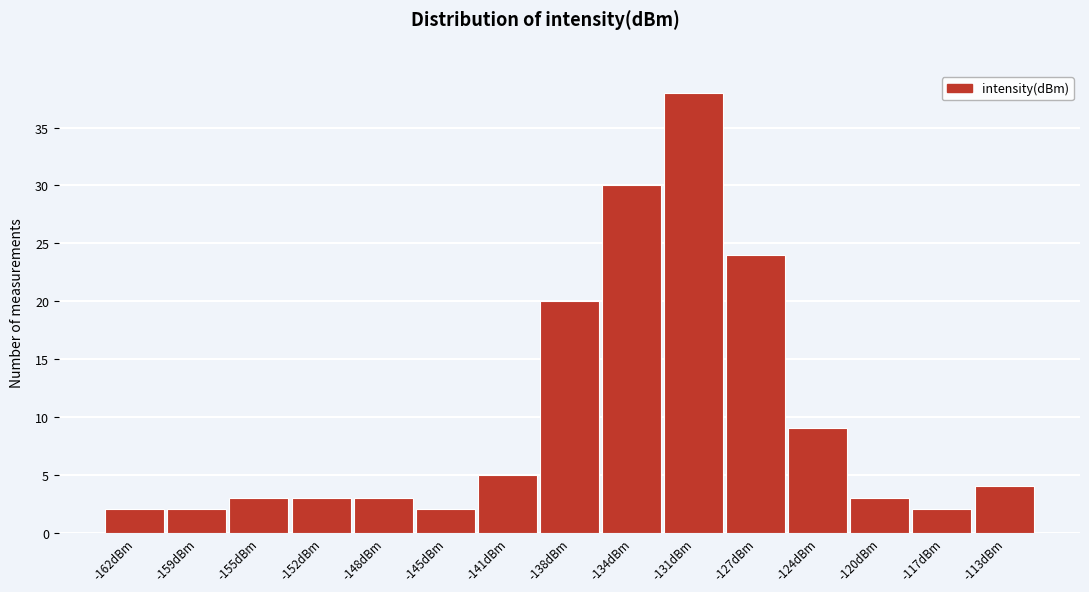

Reading left to right, list all the values displayed in this chart.

2	2	3	3	3	2	5	20	30	38	24	9	3	2	4